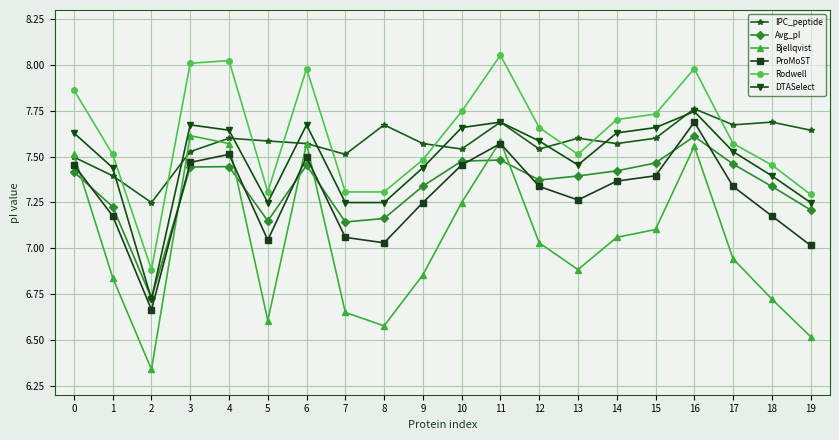

Between 1 and 3, which series saw the biggest shift?

Bjellqvist